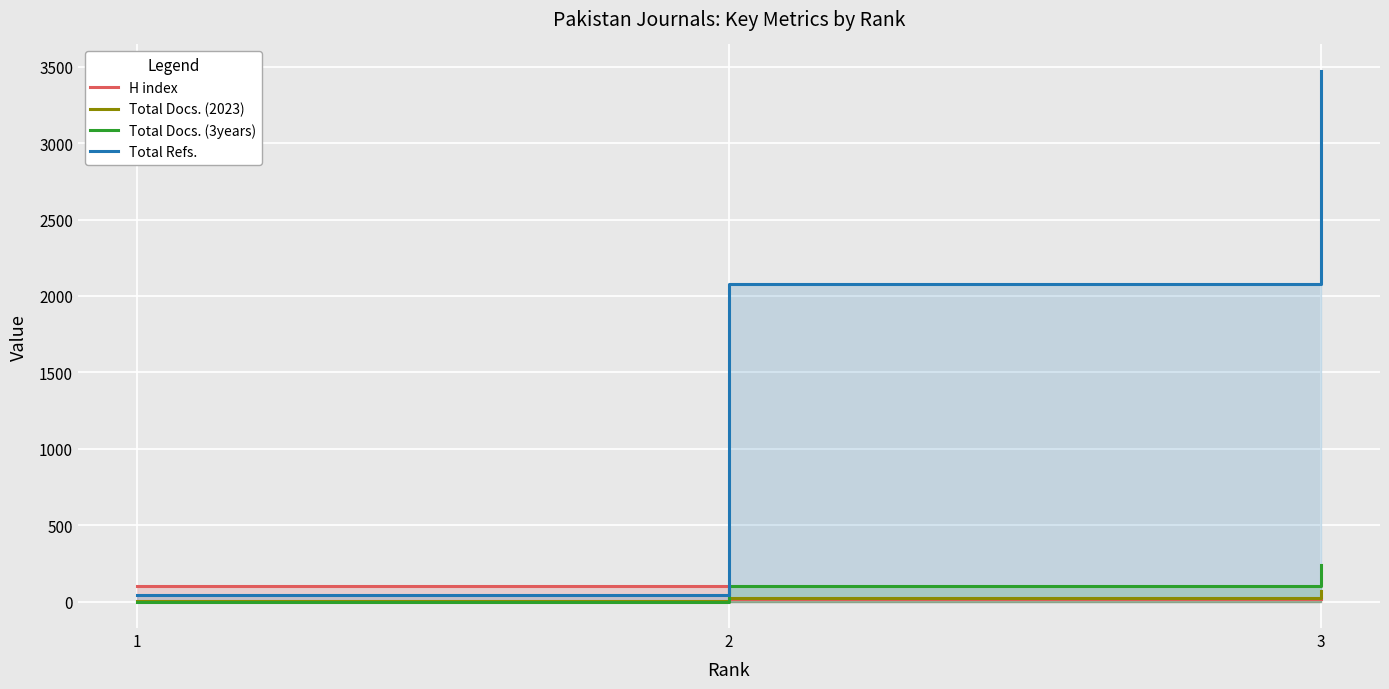

Where does the H index series first go above 19?

1